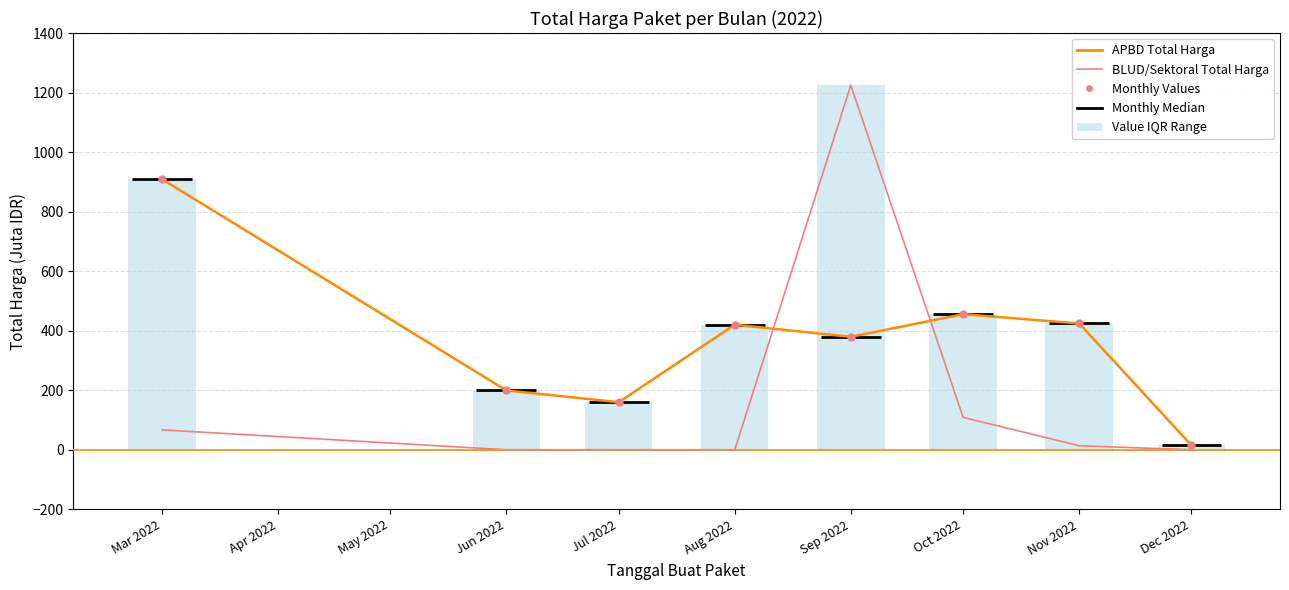

Which series reaches the minimum Y coordinate?

BLUD/Sektoral Total Harga